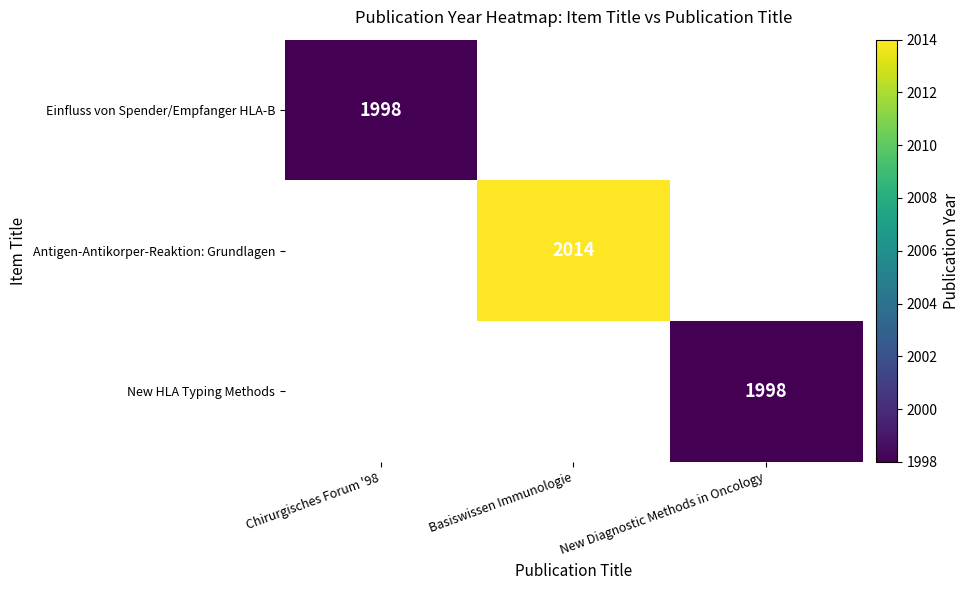

True or false: New HLA Typing Methods has a value of 1998 at New Diagnostic Methods in Oncology.

True